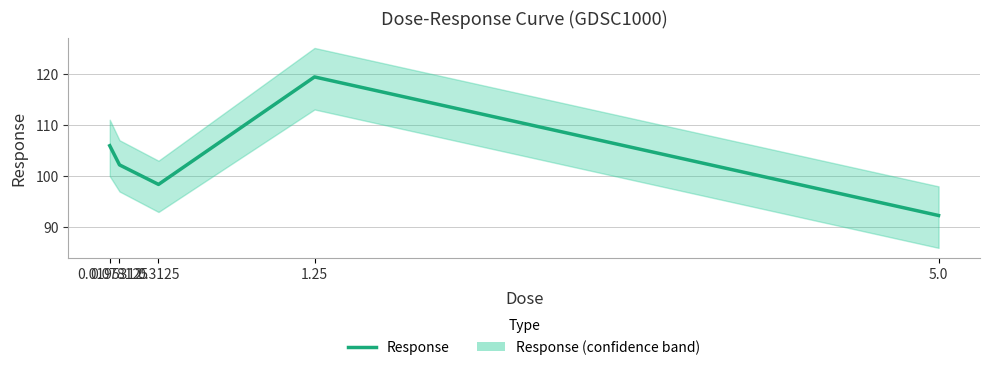

Reading left to right, extract all data points from this chart.

0.0195312=105.9	0.078125=102.2	0.3125=98.4	1.25=119.3	5.0=92.3